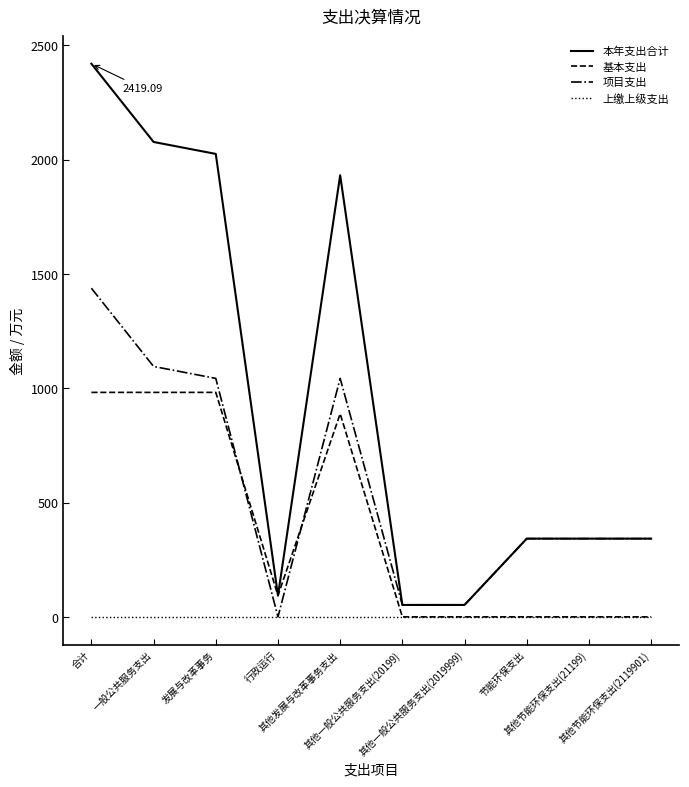

Is it true that 项目支出 equals 1042.9 at 发展与改革事务?

True